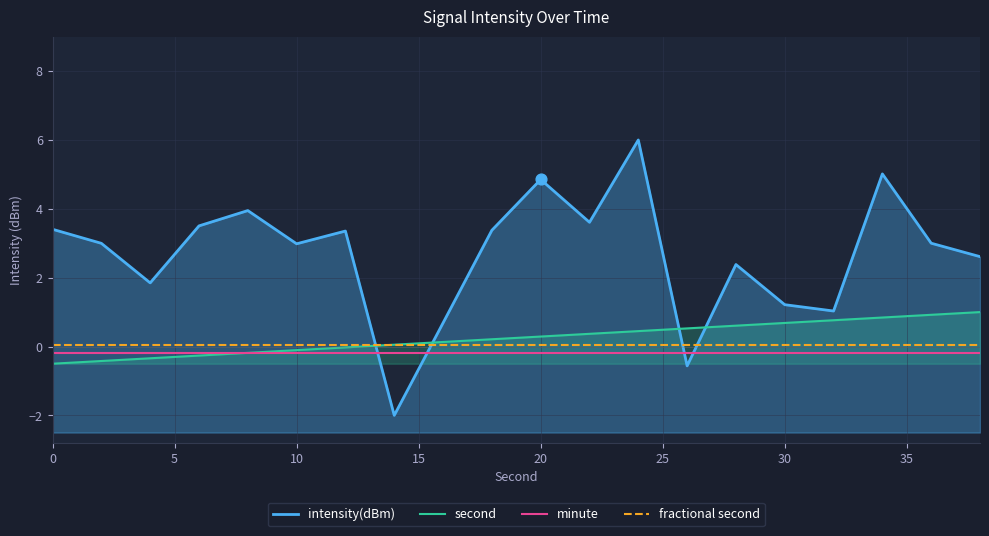

Is the value of minute at 40 greater than the value of second at 14?

No